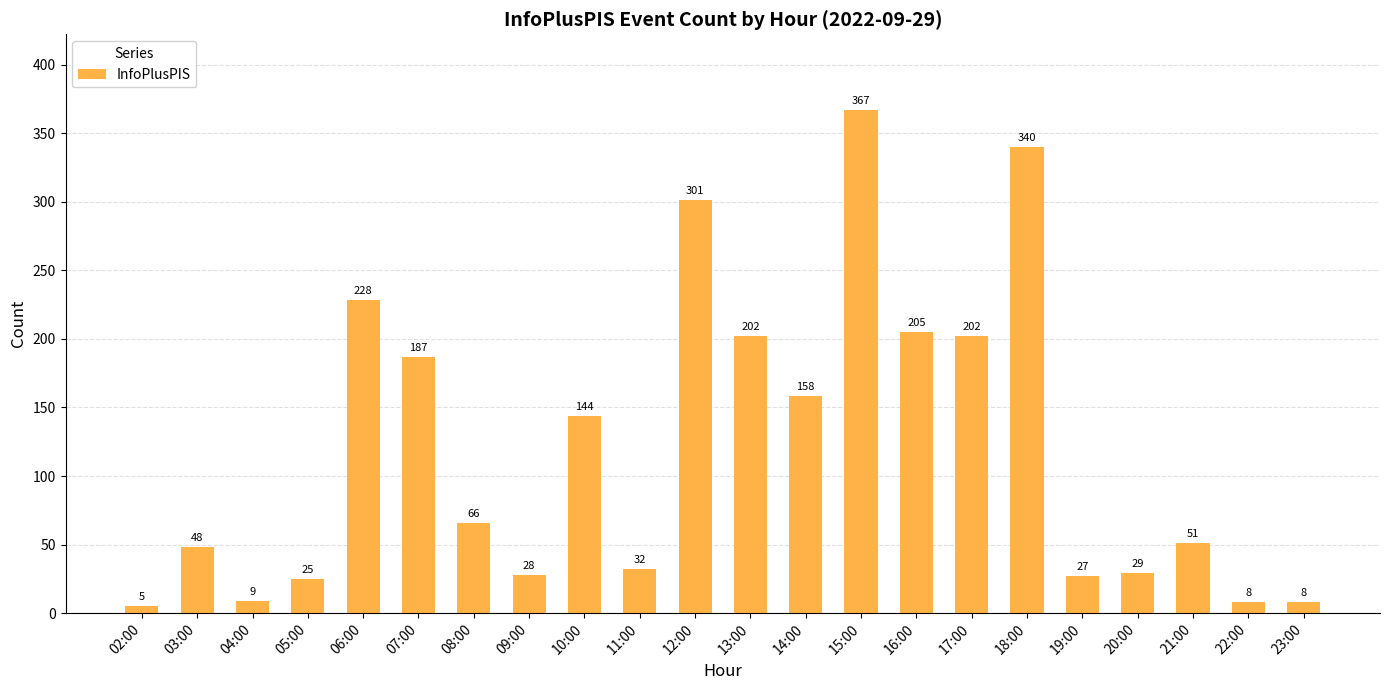

What is the sum of all values?

2670